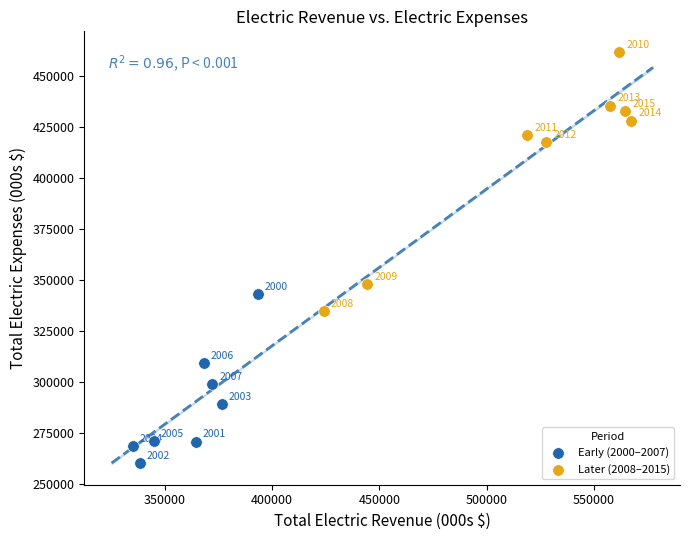

Which series contains the highest Y value?

Later (2008–2015)